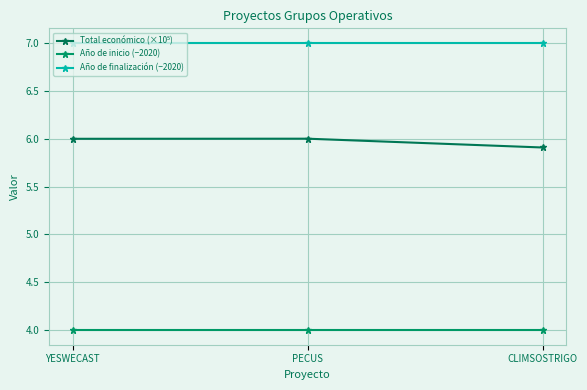

True or false: Año de finalización (−2020) has a value of 7.0 at CLIMSOSTRIGO.

True